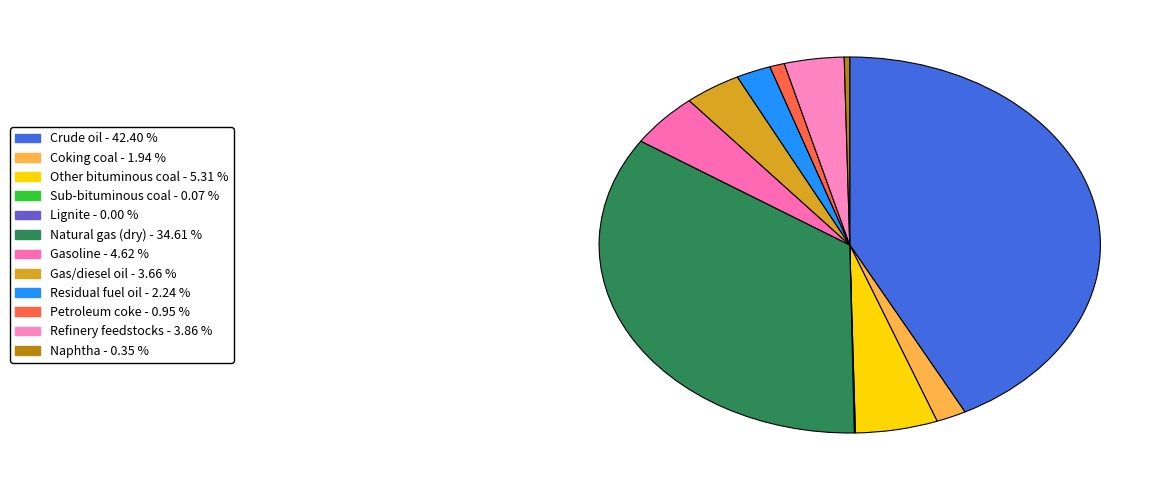

To the nearest percent, what is the combined percentage of Sub-bituminous coal and Refinery feedstocks?

4%